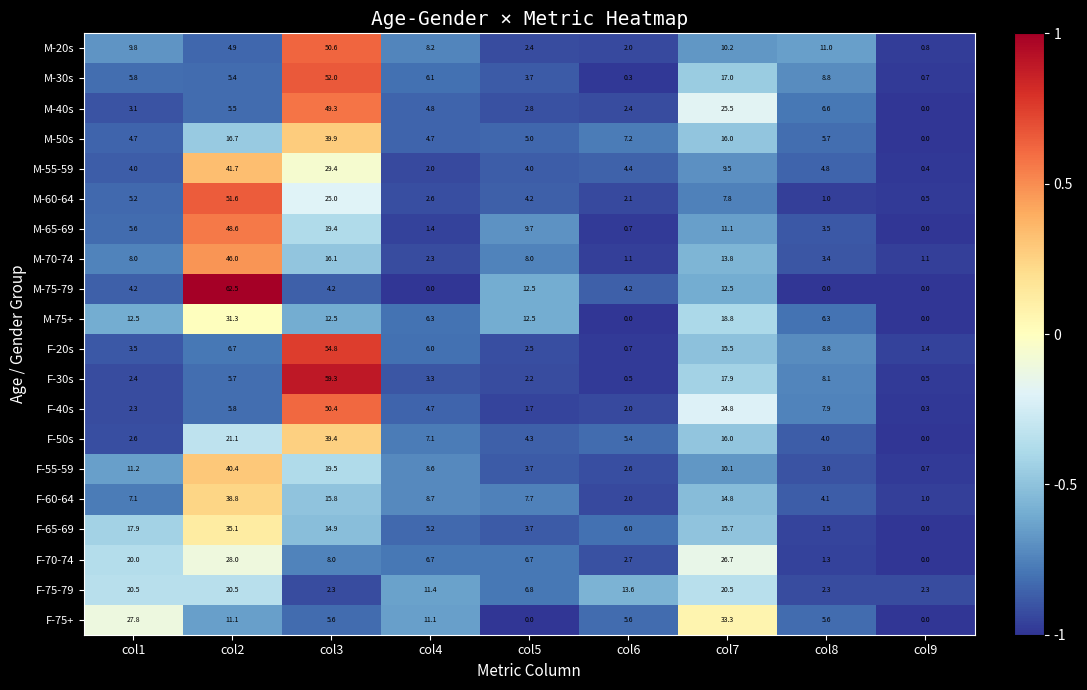

How many data points does each series have?

9